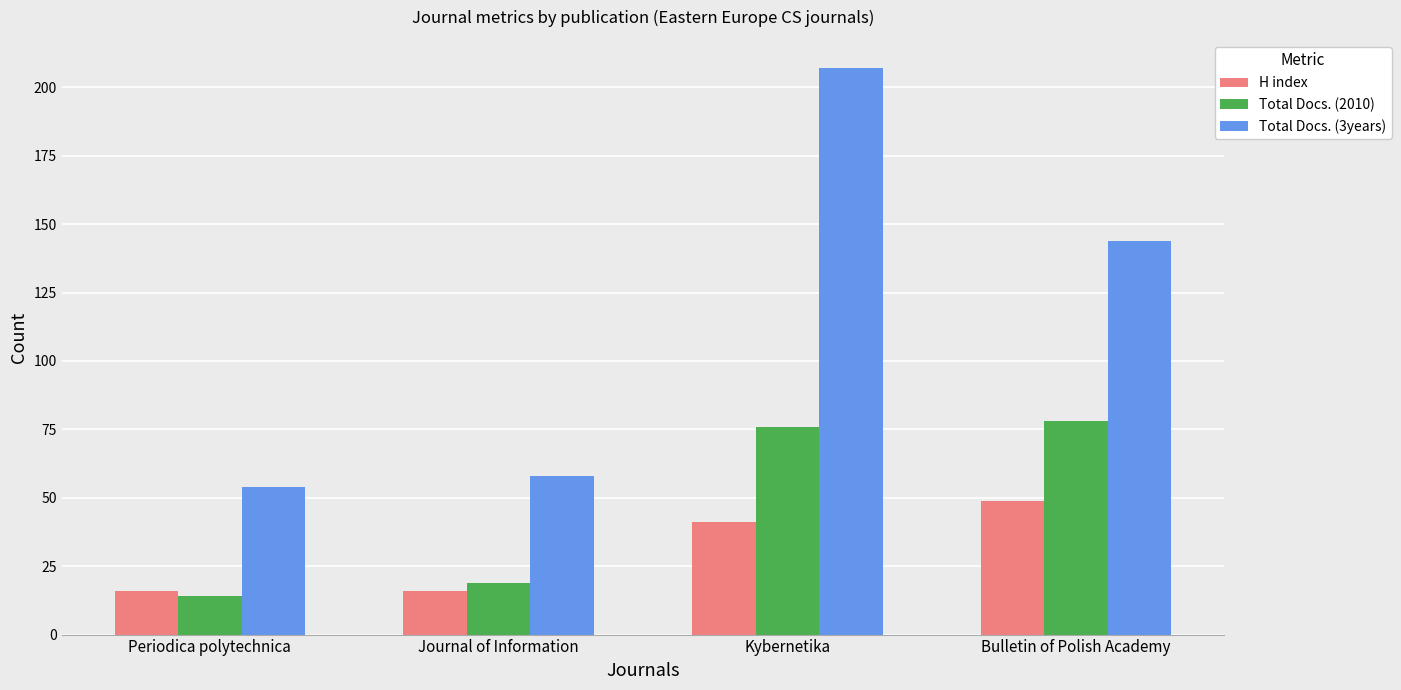

What is the difference between the Total Docs. (2010) values at Bulletin of Polish Academy and Kybernetika?

2